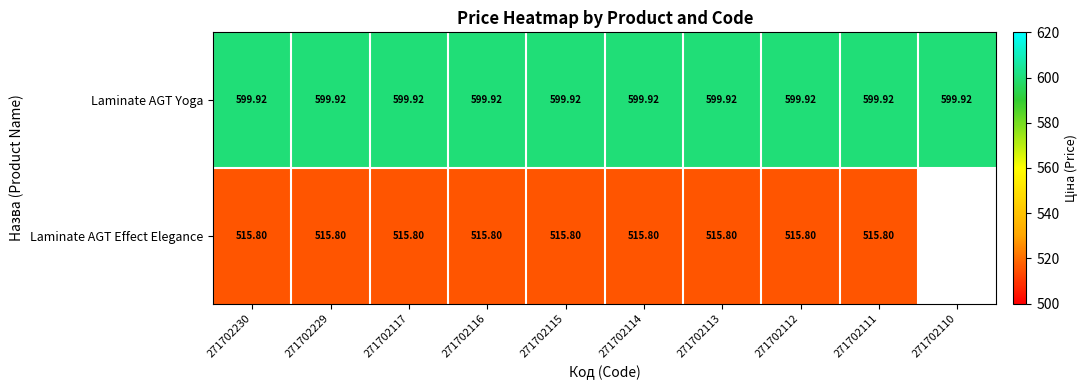

At 271702230, list the series in order from largest to smallest.

Laminate AGT Yoga, Laminate AGT Effect Elegance